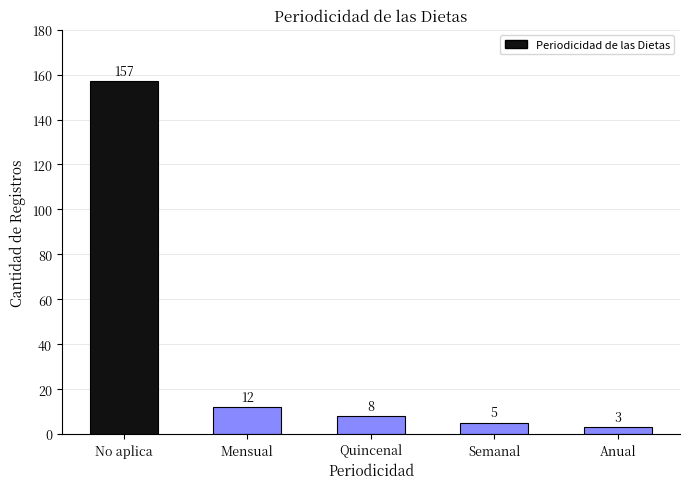

Where does the data first go above 8?

No aplica